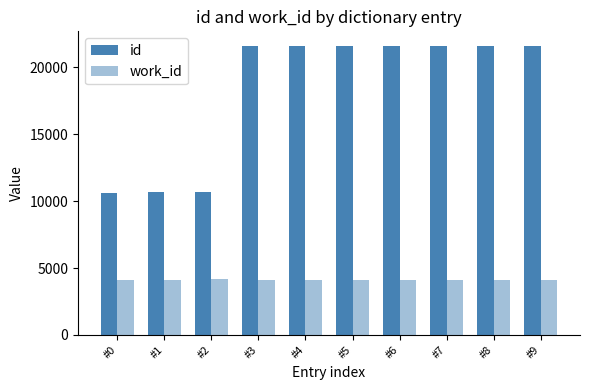

What is the difference between the maximum and minimum values in the id series?

10991